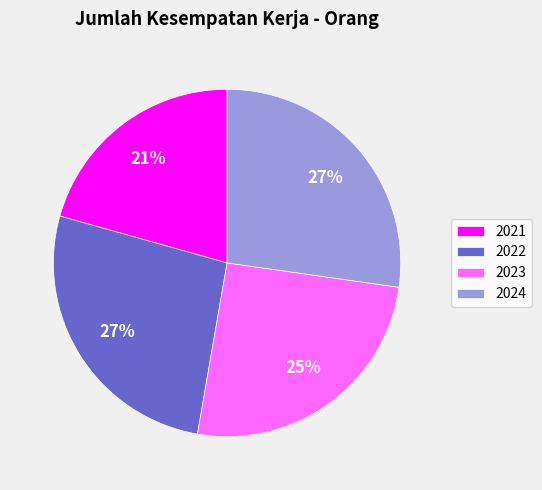

What is the smallest slice in the pie chart?

2021